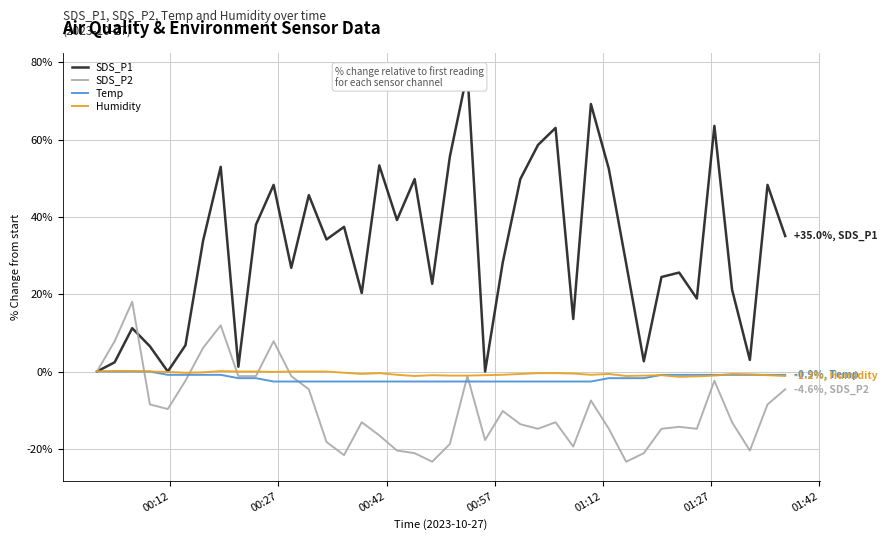

What is the difference between the second highest and second lowest values in the SDS_P2 series?

35.3